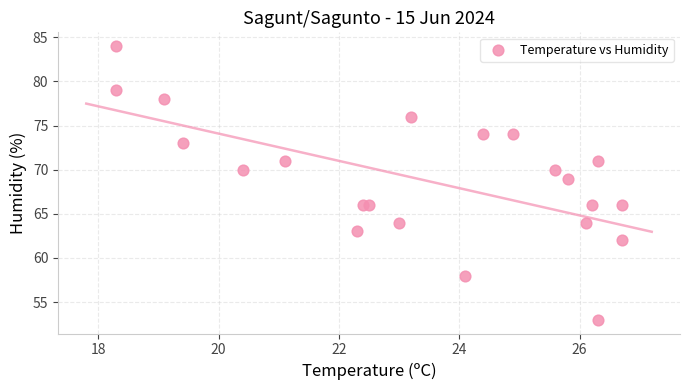

What Y value in the scatter plot is closest to 68?

69